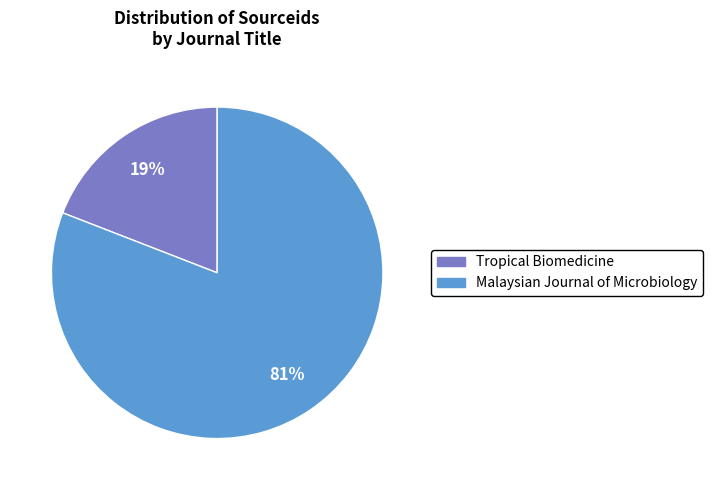

Which slice is the smallest?

Tropical Biomedicine